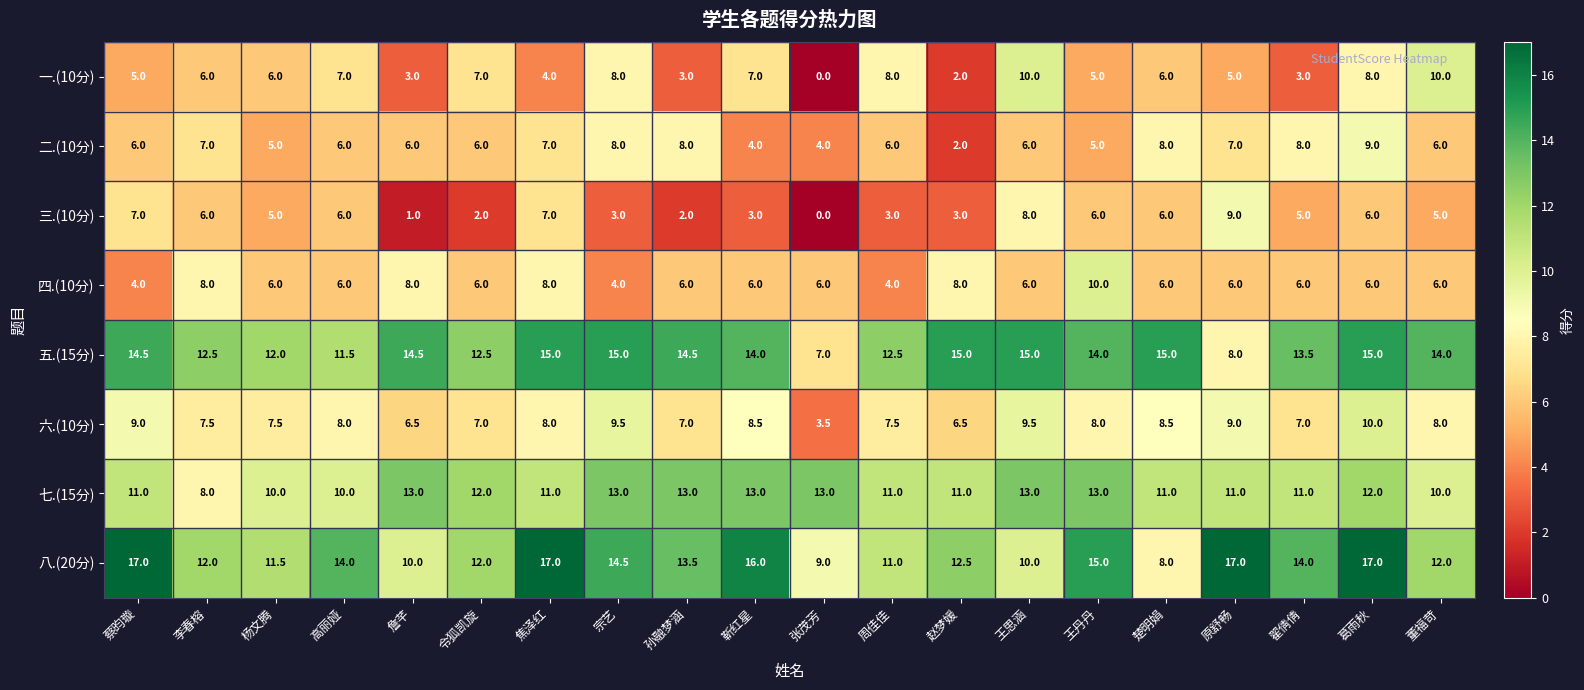

What is the greatest value displayed?

17.0